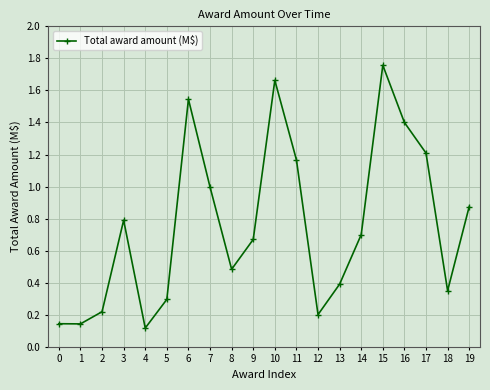

The chart shows a value of 0.3 at 14. True or false?

False